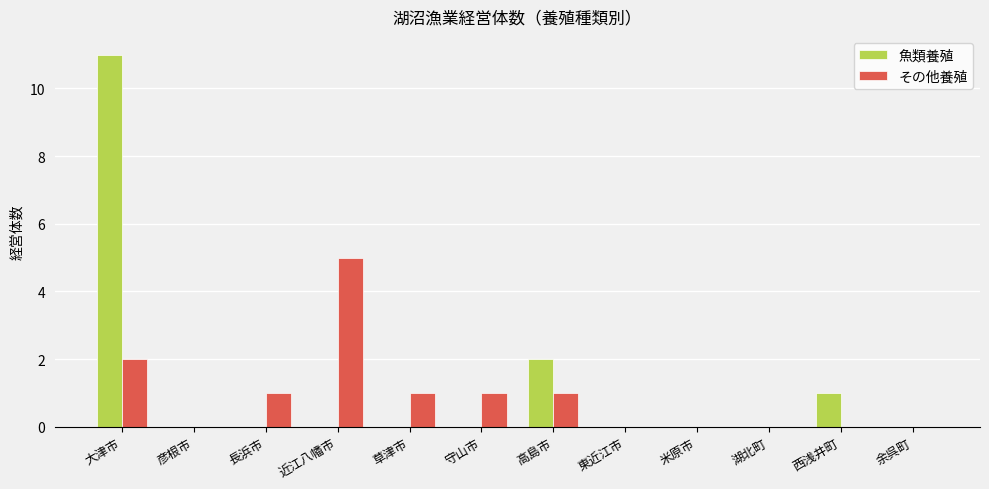

What is the sum of the その他養殖 values at 西浅井町 and 高島市?

1